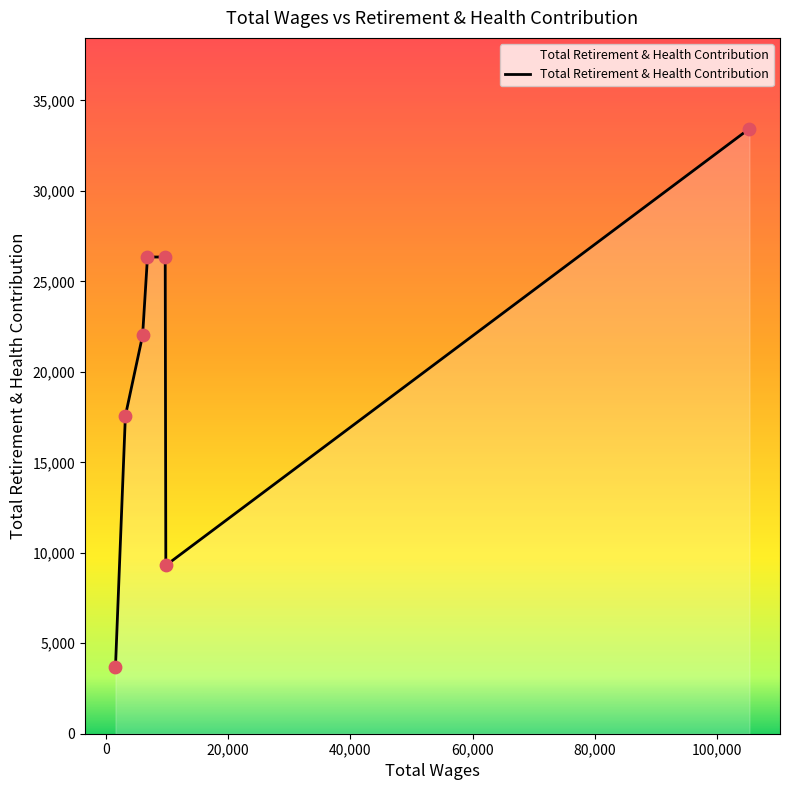

How many interior local valleys (lower than both neighbors) does the data have?

1